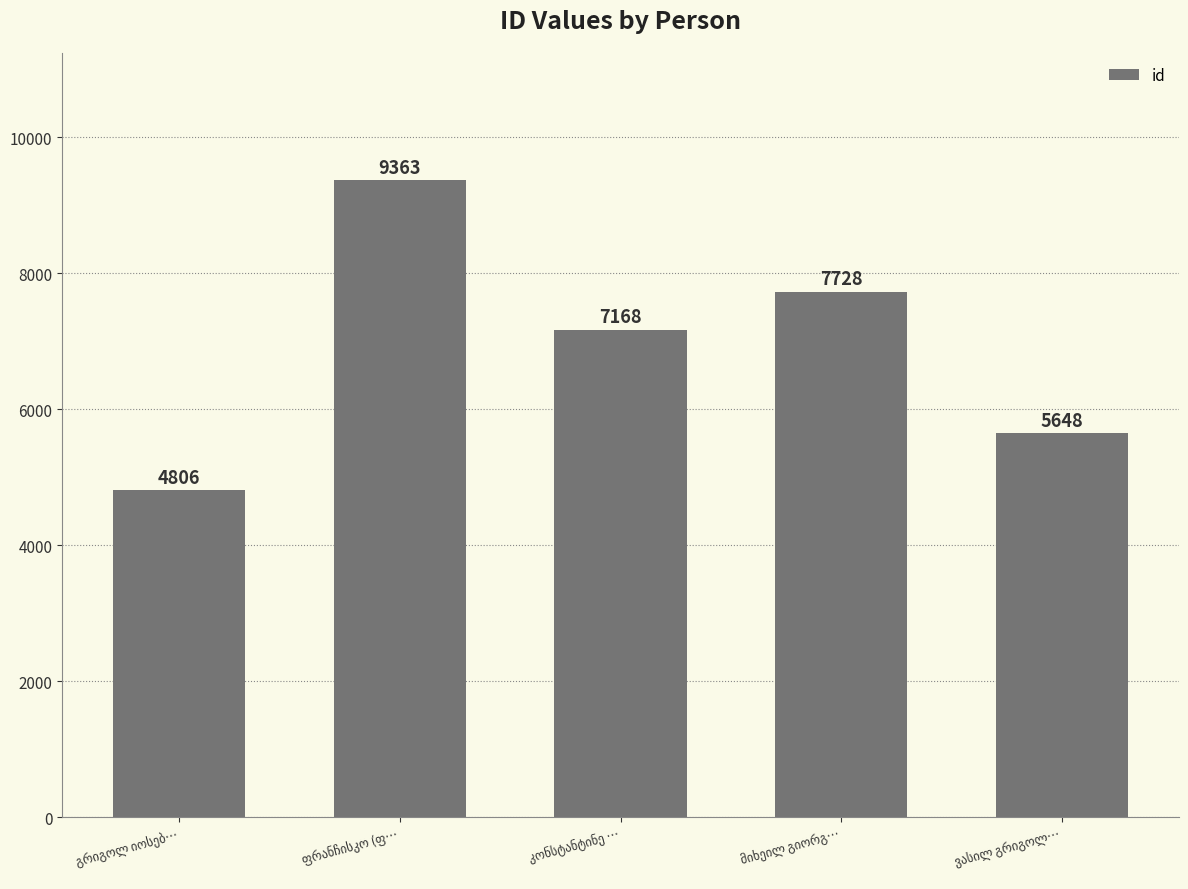

What is the value of the 2nd bar from the left?

9363